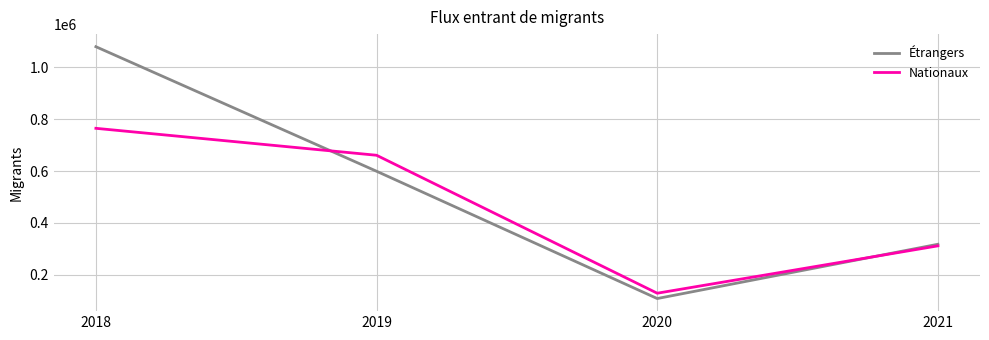

Where do Étrangers and Nationaux first cross each other?

2018 and 2019